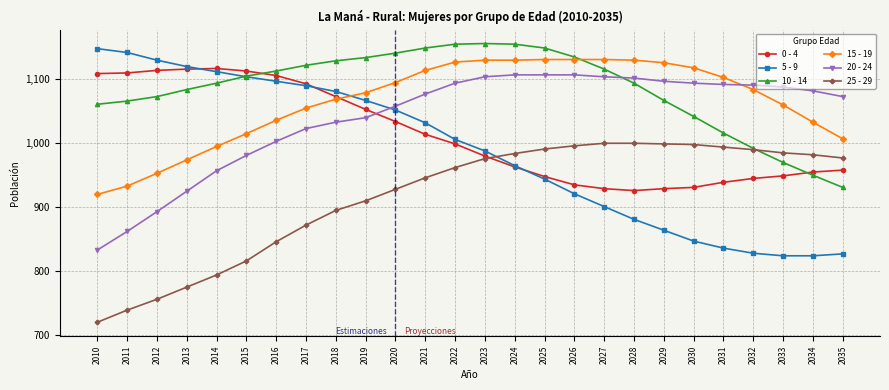

Is this an area chart (filled region under the line)?

No